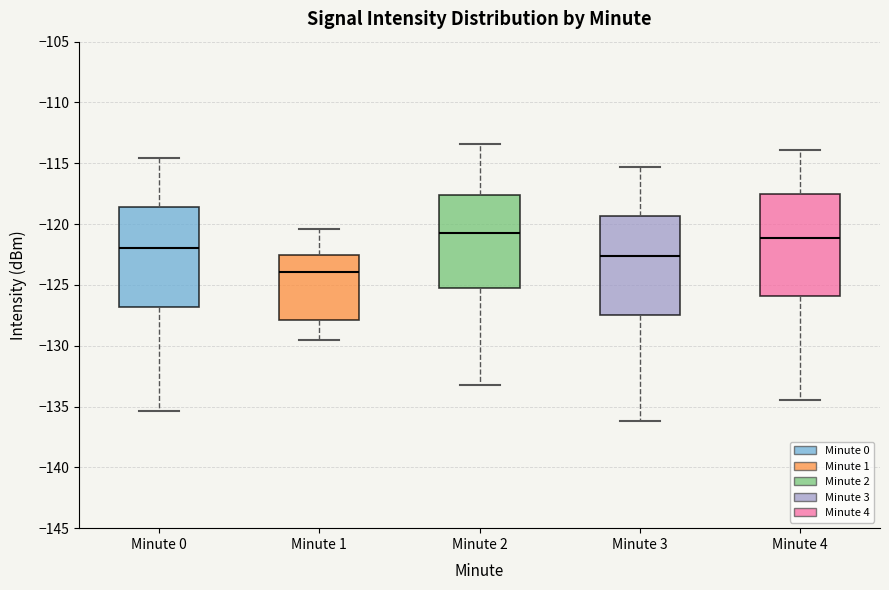

Reading left to right, read every box against the y-axis: the position of its median line, the range the box covers, and the ends of its whiskers. The values are not printed on the chart, so give them approximately, as read against the axis.

Minute 0: median -122.0, box -127.0 to -118.5, whiskers -135.5 to -114.5
Minute 1: median -124.0, box -128.0 to -122.5, whiskers -129.5 to -120.5
Minute 2: median -120.5, box -125.5 to -117.5, whiskers -133.0 to -113.5
Minute 3: median -122.5, box -127.5 to -119.5, whiskers -136.0 to -115.5
Minute 4: median -121.0, box -126.0 to -117.5, whiskers -134.5 to -114.0